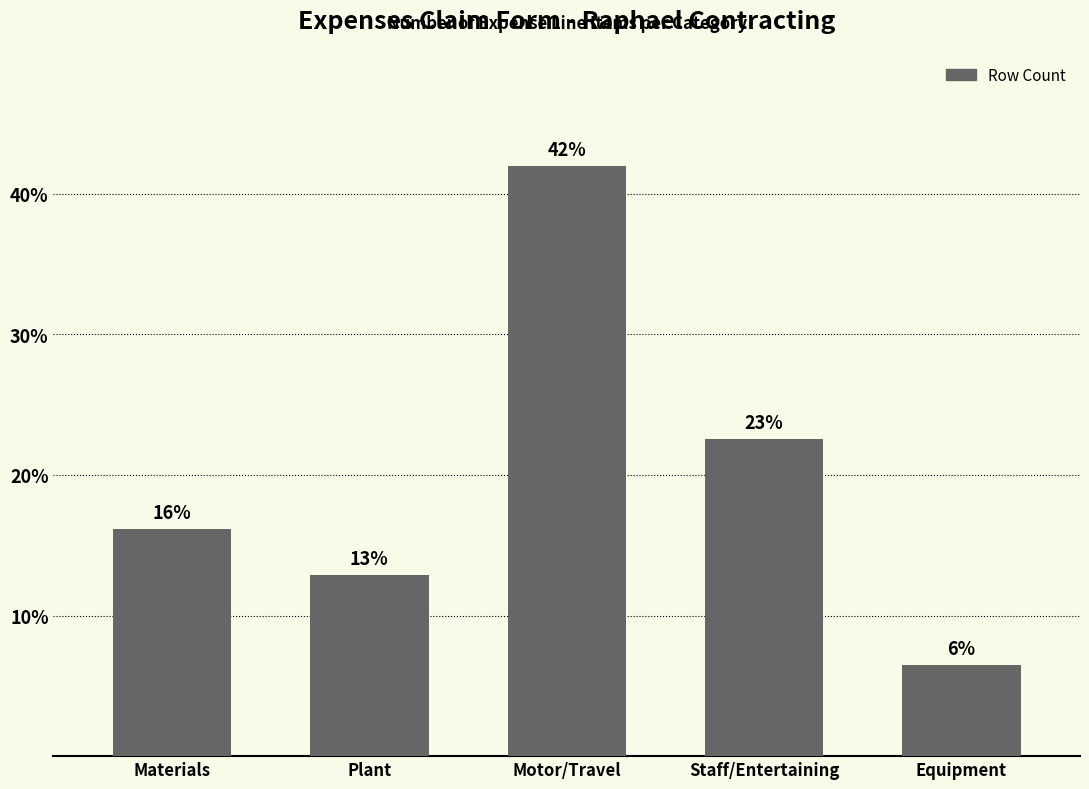

Which has a higher value, Equipment or Staff/Entertaining?

Staff/Entertaining